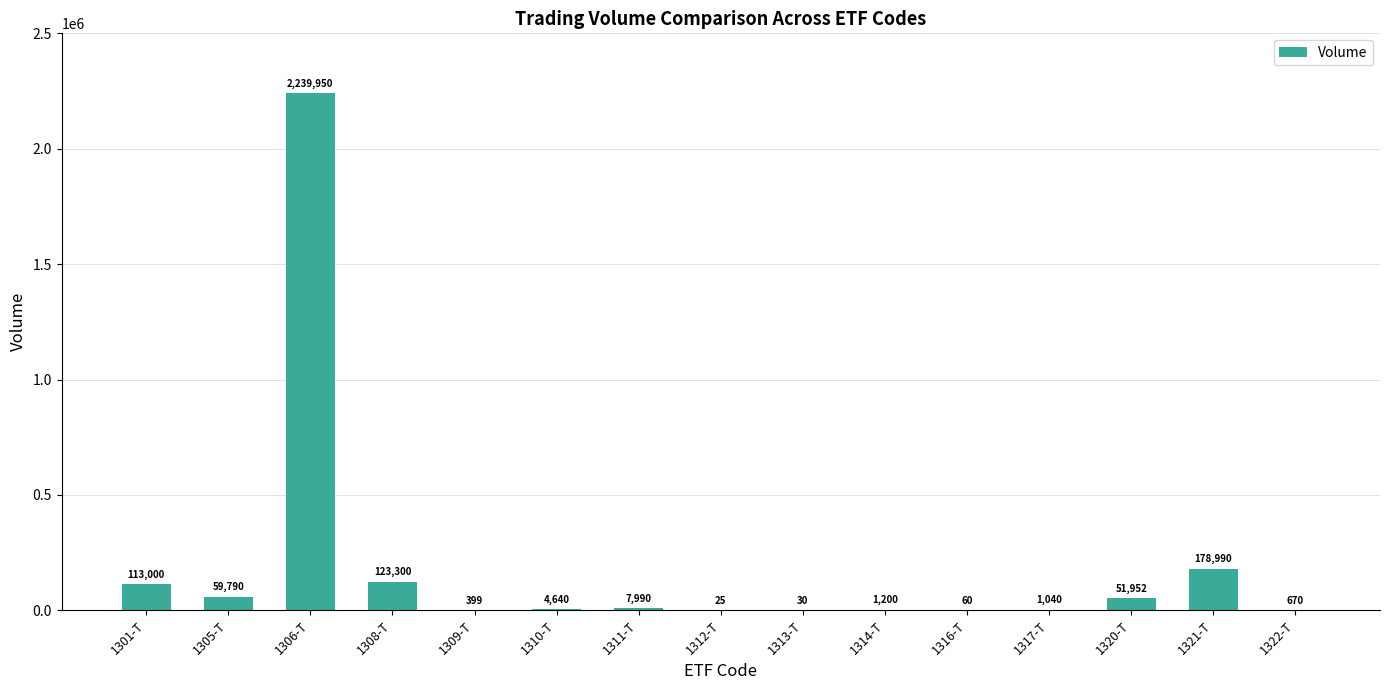

Reading right to left, what are all the values shown in this chart?

670	178990	51952	1040	60	1200	30	25	7990	4640	399	123300	2239950	59790	113000